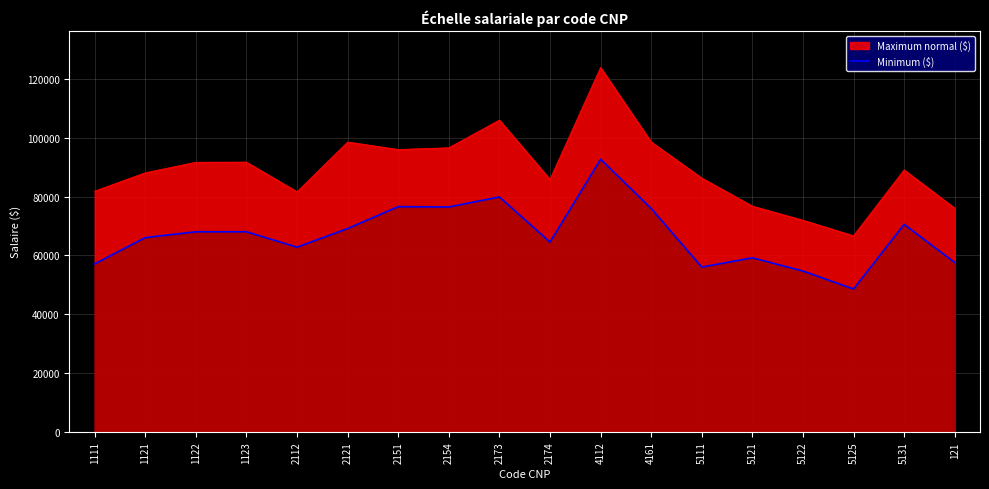

At which category does the chart reach its minimum across all series?

5125